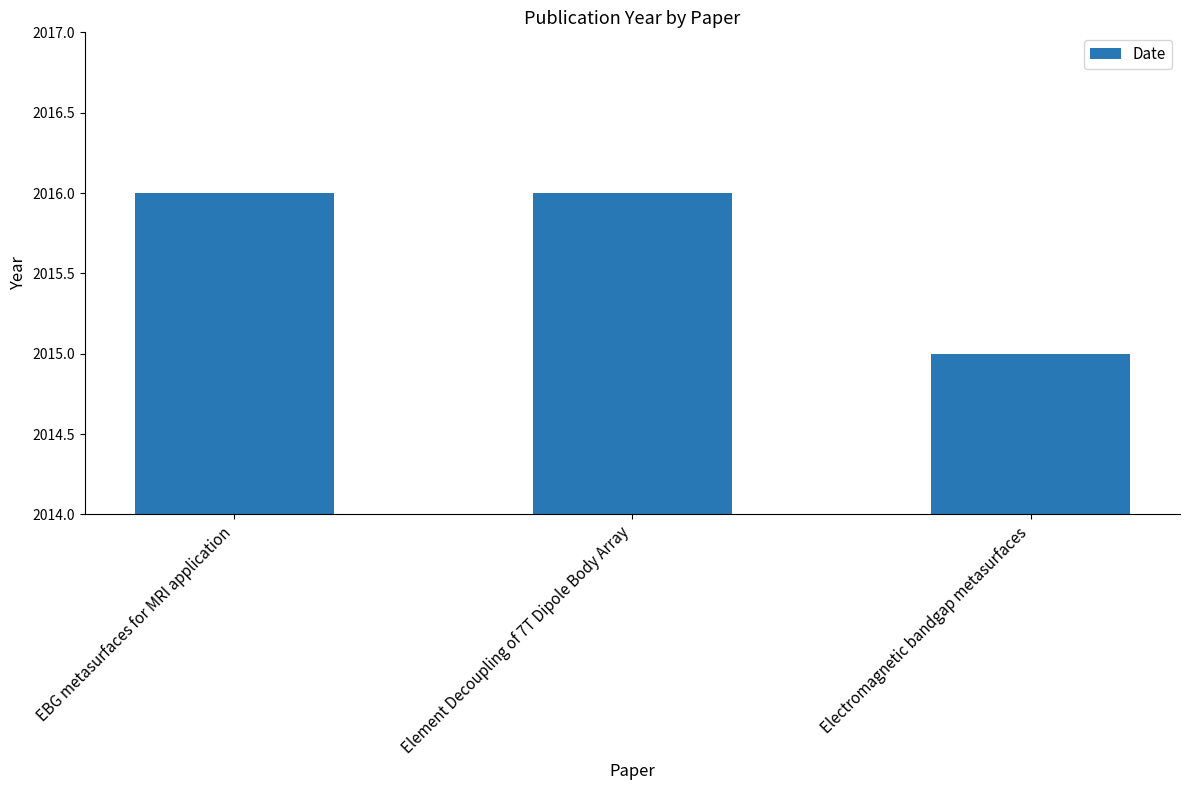

How many categories are shown in the chart?

3